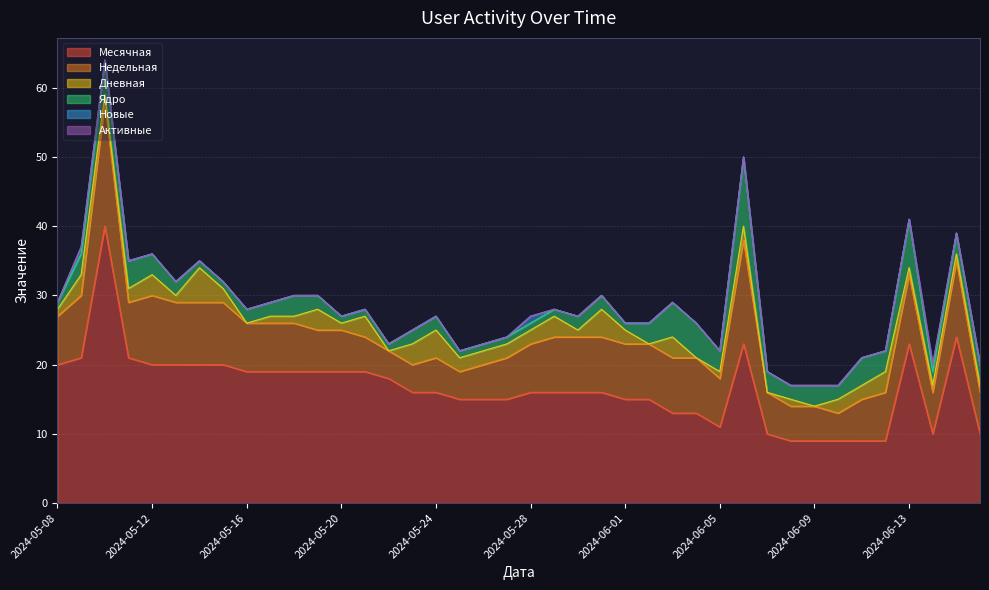

What is the minimum value for Месячная?

9